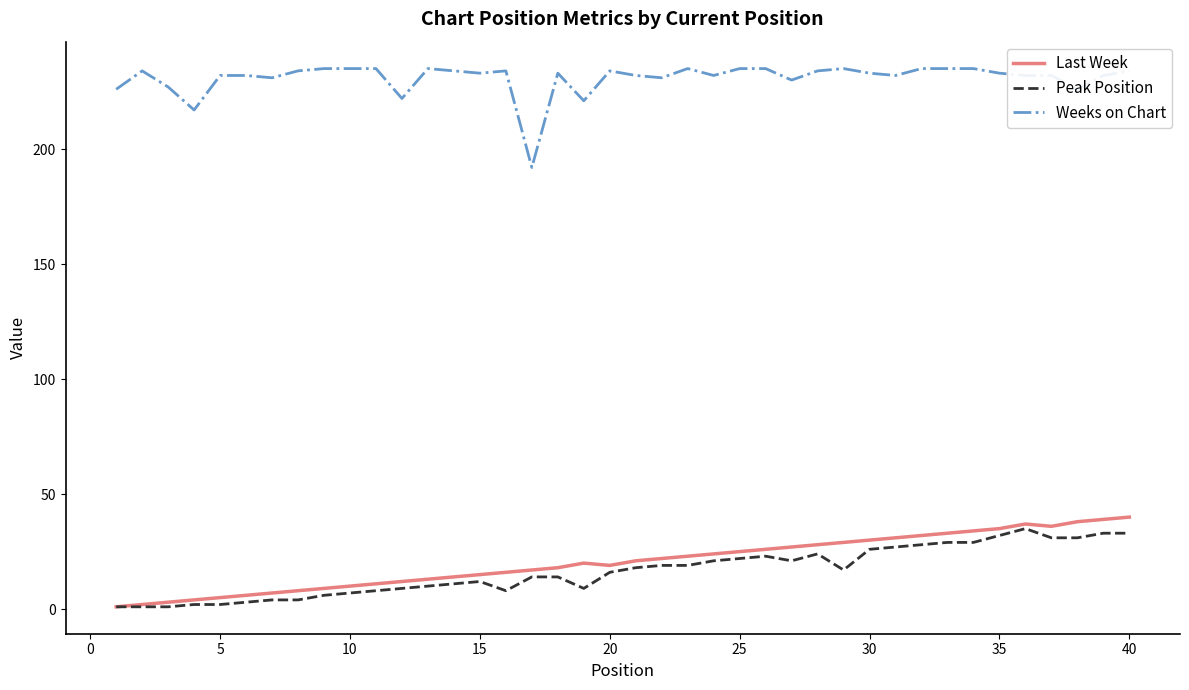

Which series has the largest total across all categories?

Weeks on Chart